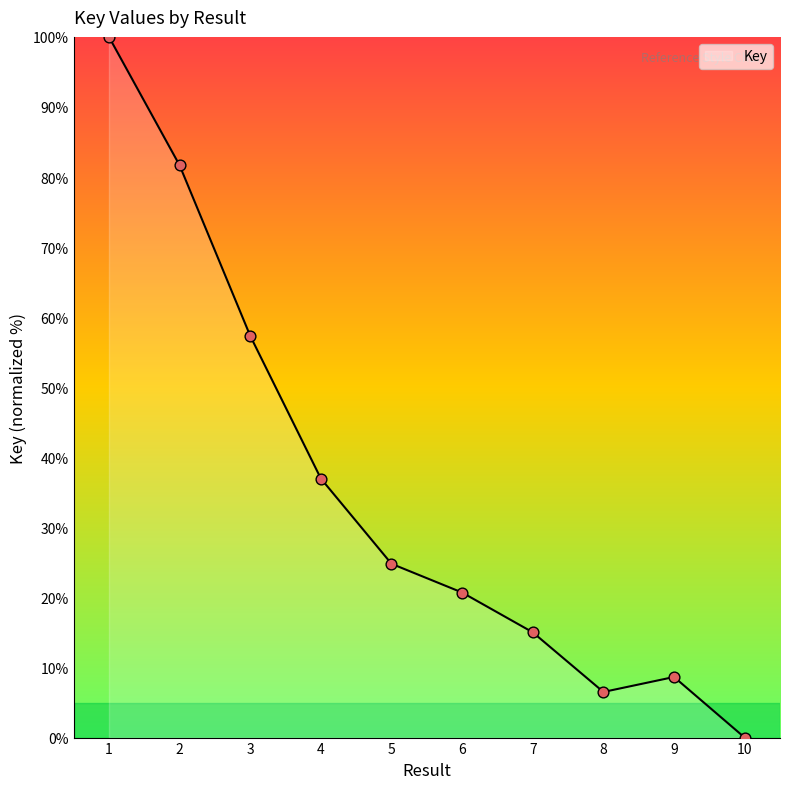

Between 7 and 8, which is larger?

7